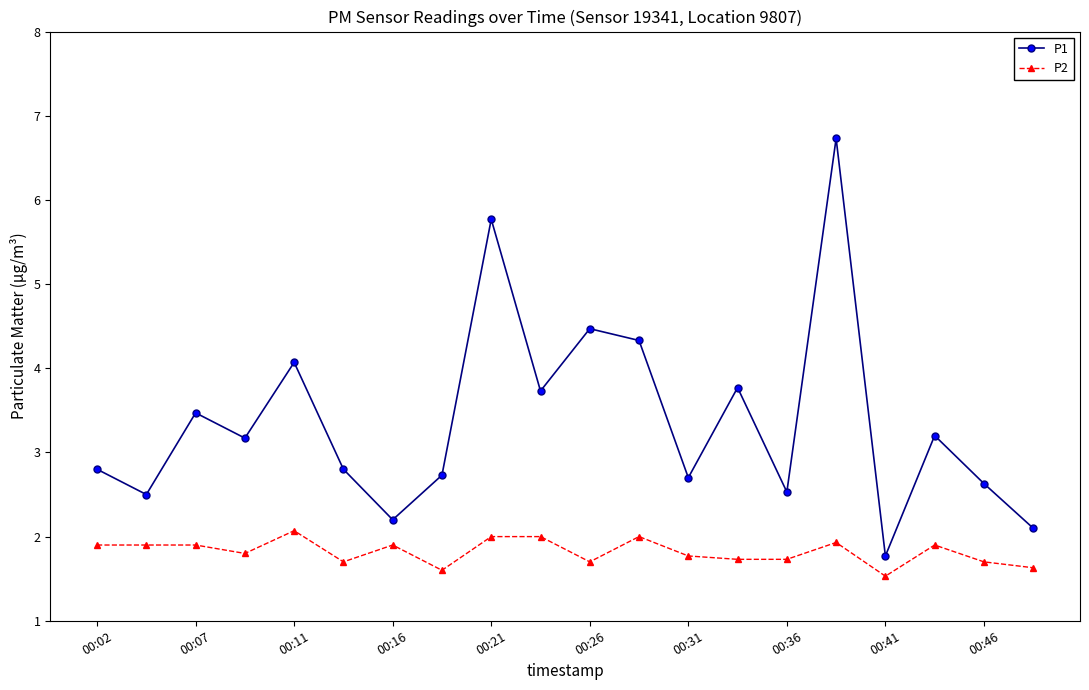

What is the value of the P2 point at the 11th from the left?

1.7